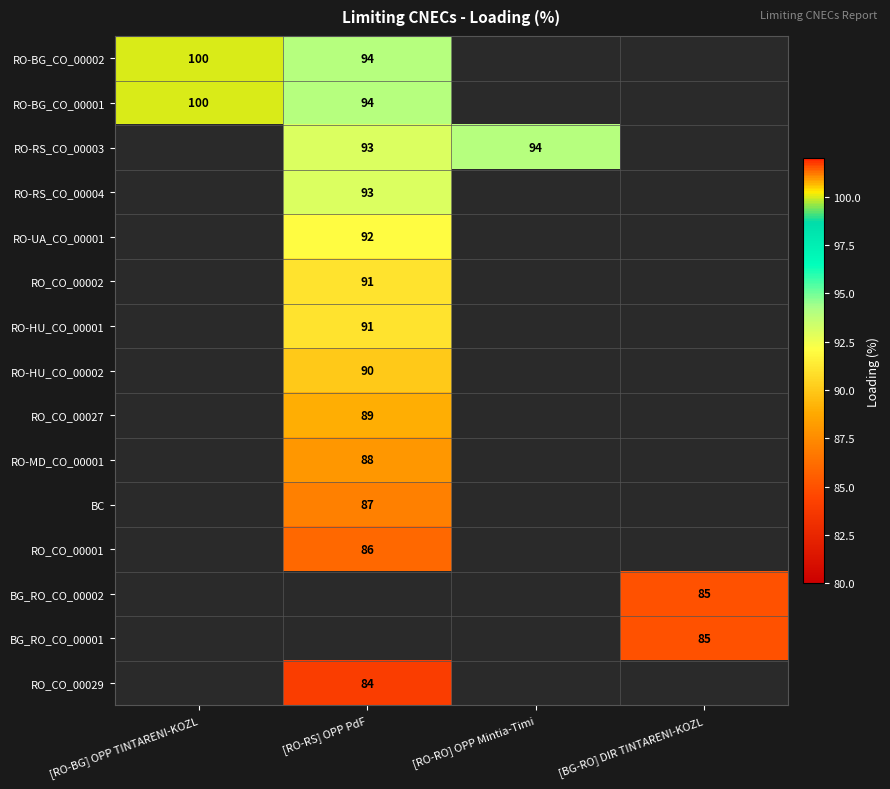

The RO_CO_00001 series shows 56 at [RO-RS] OPP PdF. True or false?

False